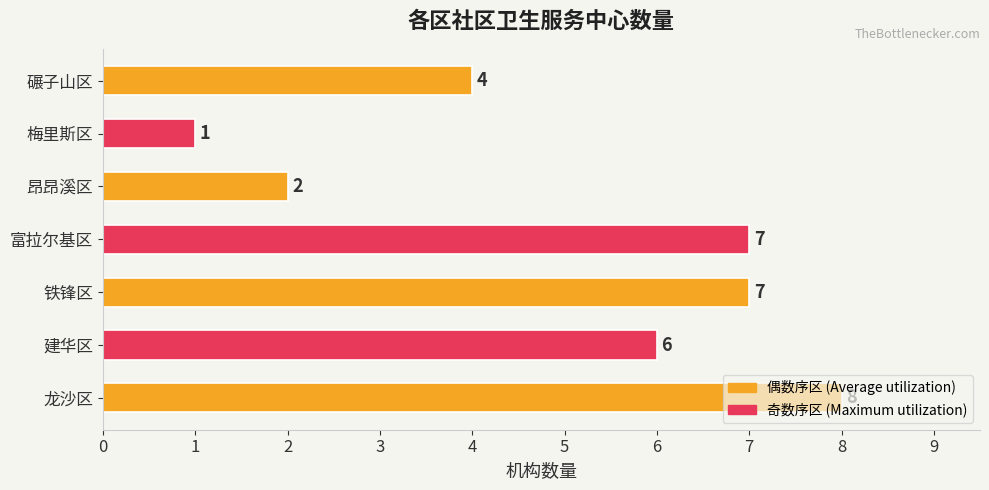

How many values are between 2 and 7?

5